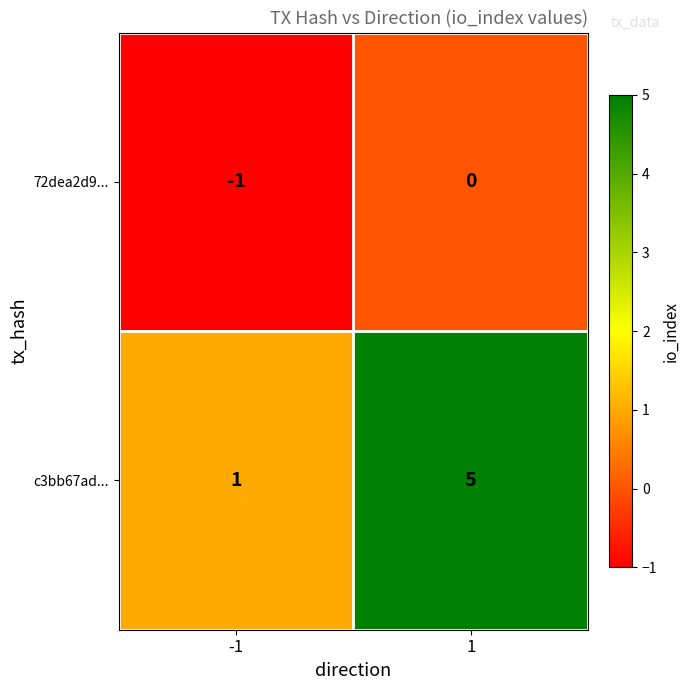

At 1, list the series in order from largest to smallest.

c3bb67ad..., 72dea2d9...